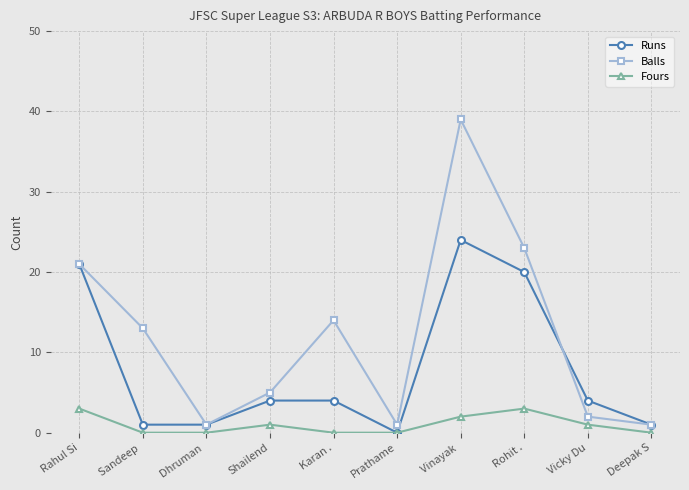

Between Dhruman  and Shailend, which series saw the biggest shift?

Balls